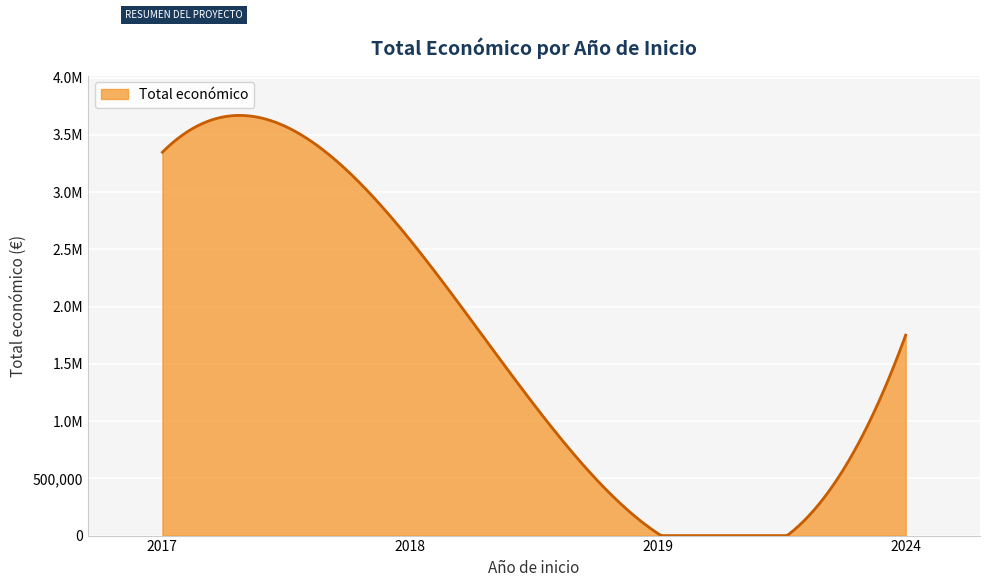

Which category has the lowest value across all series?

2019